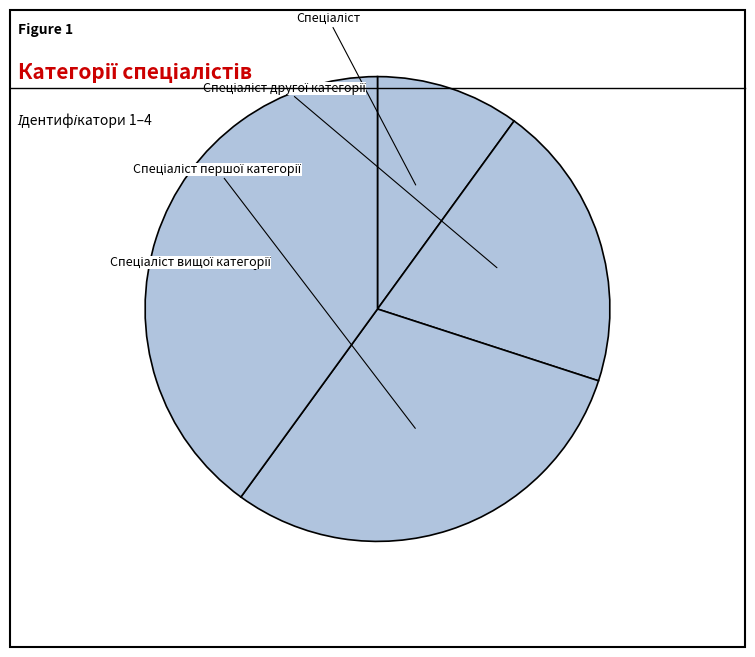

The Спеціаліст вищої категорії slice represents 27% of the pie. True or false?

False